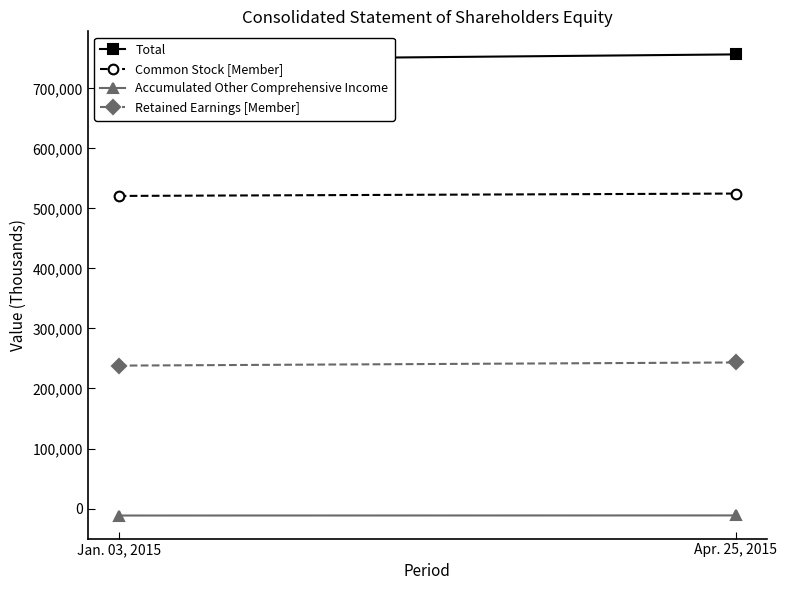

Reading left to right, extract all data points from this chart.

Total: Jan. 03, 2015=747253	Apr. 25, 2015=756607
Common Stock [Member]: Jan. 03, 2015=520791	Apr. 25, 2015=524741
Accumulated Other Comprehensive Income: Jan. 03, 2015=-11655	Apr. 25, 2015=-11486
Retained Earnings [Member]: Jan. 03, 2015=238117	Apr. 25, 2015=243352